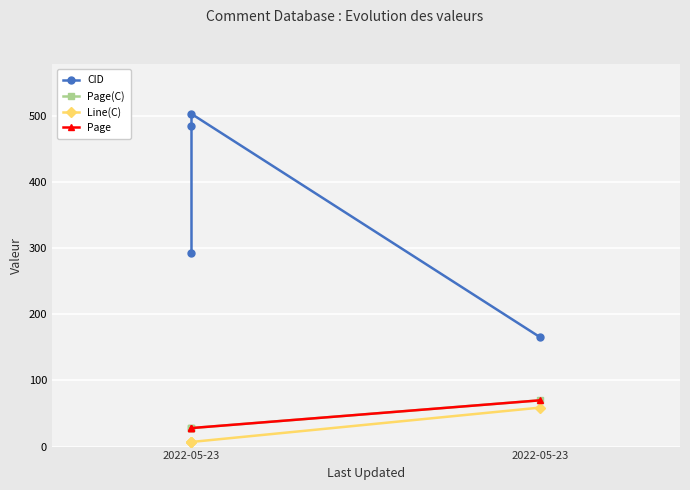

At which category is the sum across all series the highest?

2